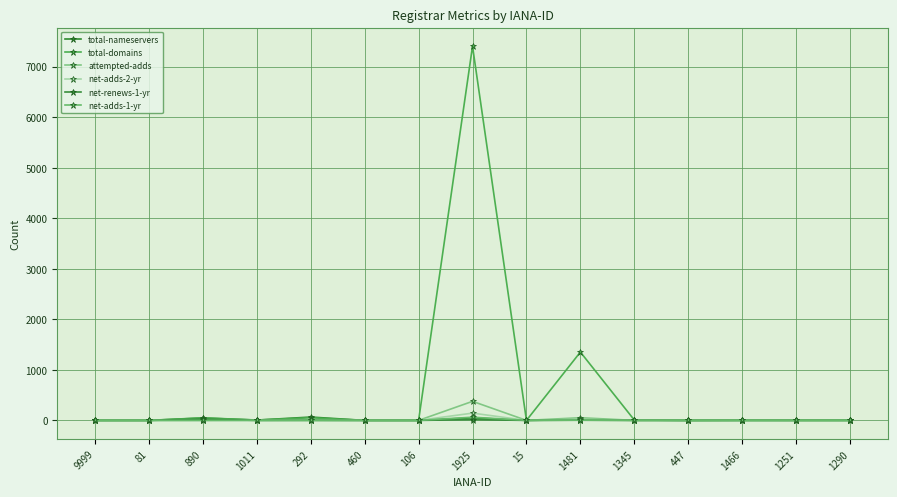

What is the approximate value of total-nameservers at 890, to the nearest 10?

50